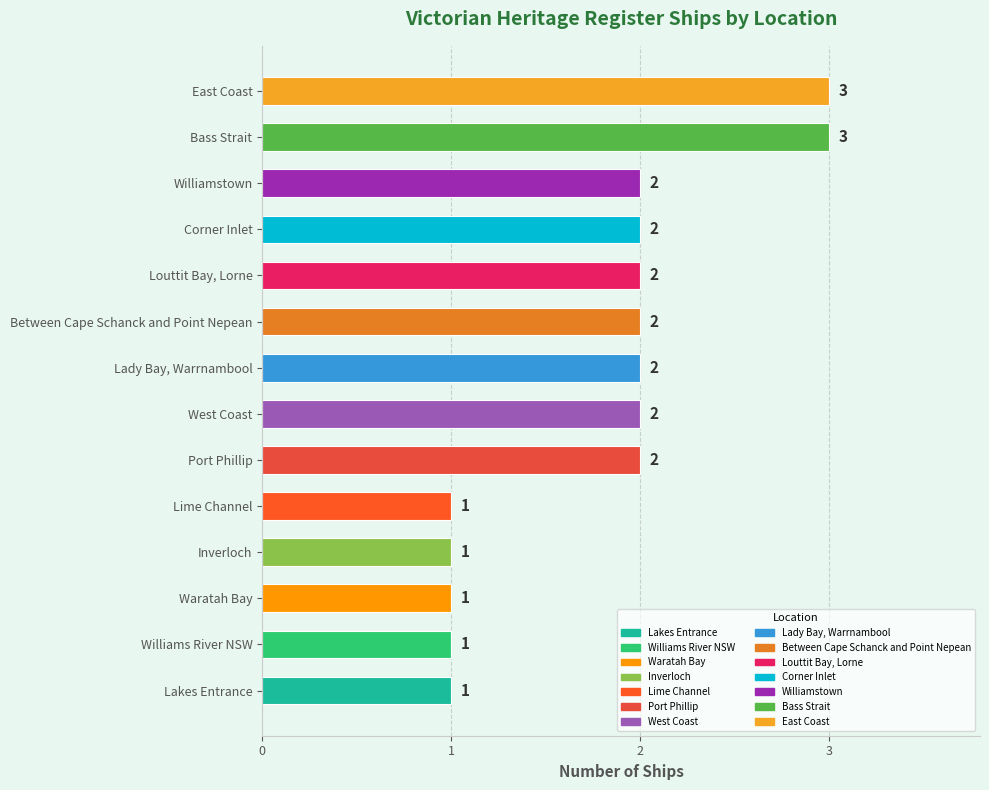

What is the greatest value displayed?

3